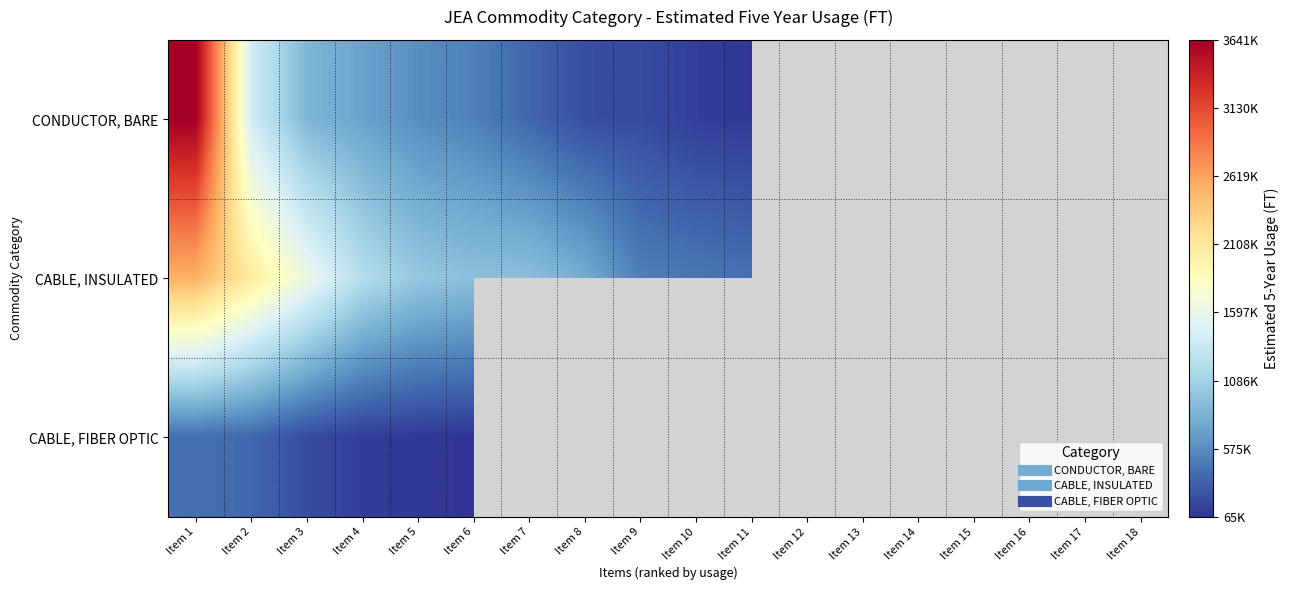

How many data points does each series have?

18